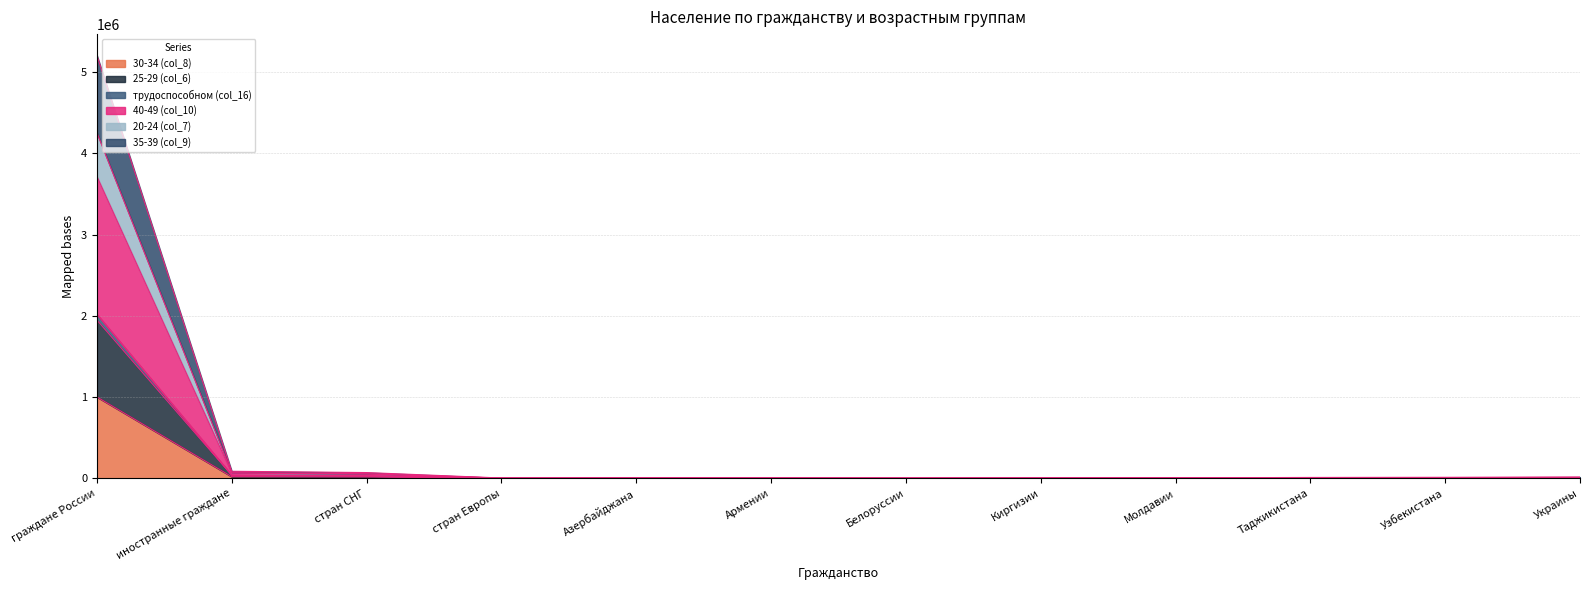

Rank the categories by 25-29 (col_6) value from lowest to highest.

Белоруссии, стран Европы, Киргизии, Армении, Азербайджана, Молдавии, Таджикистана, Узбекистана, Украины, стран СНГ, иностранные граждане, граждане России